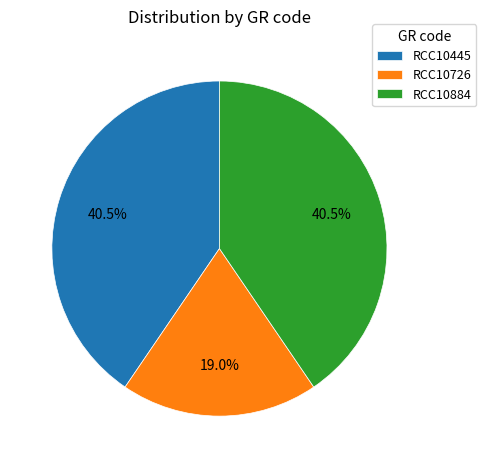

How much of the chart is everything except RCC10884?

59.5%